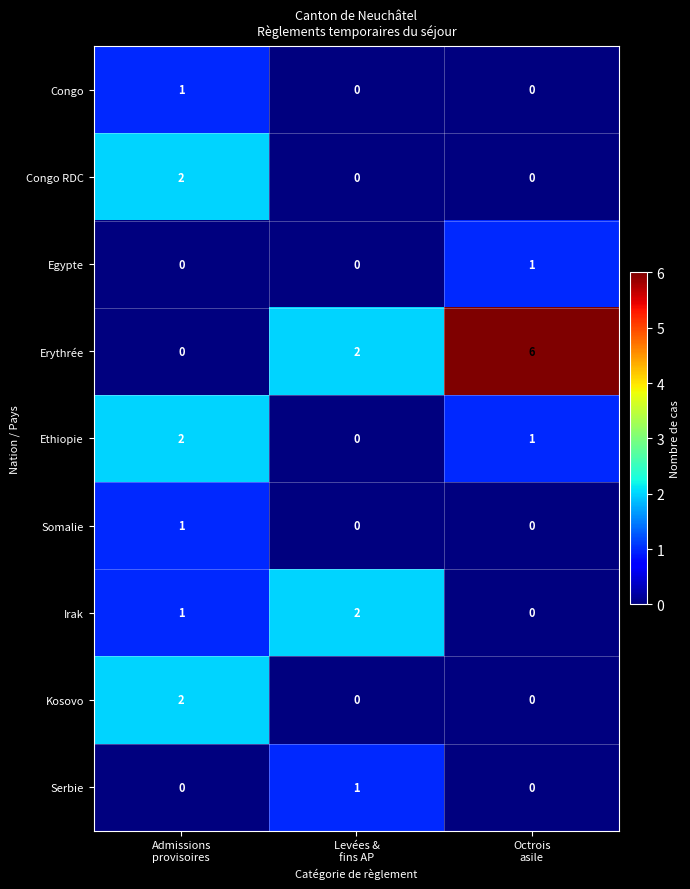

At how many categories does at least one series exceed 1?

3